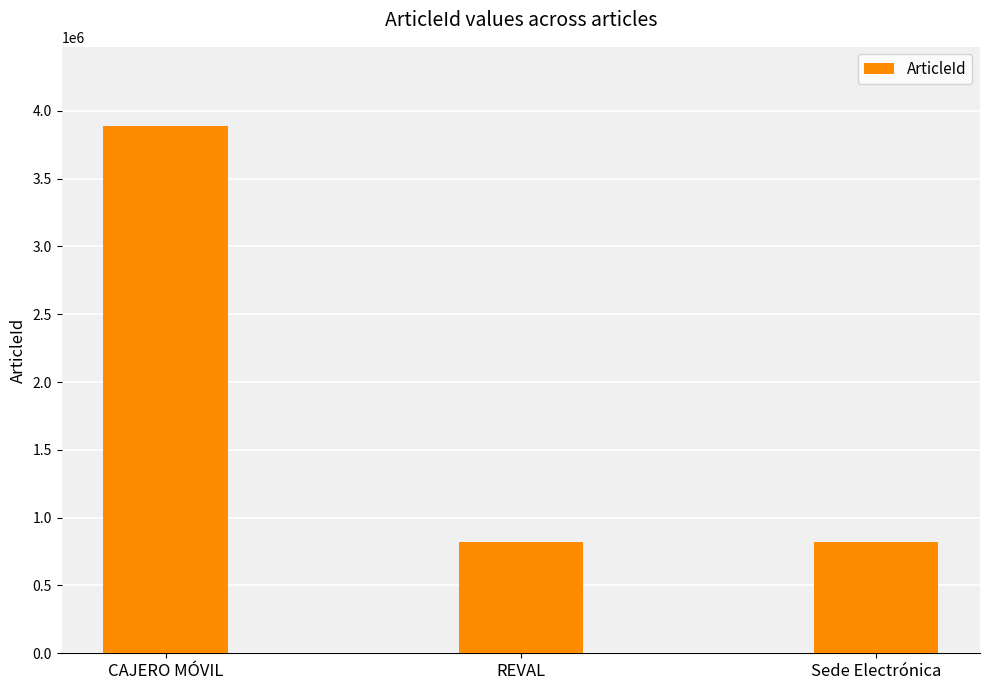

What is the change in value from CAJERO MÓVIL to REVAL?

-3065527